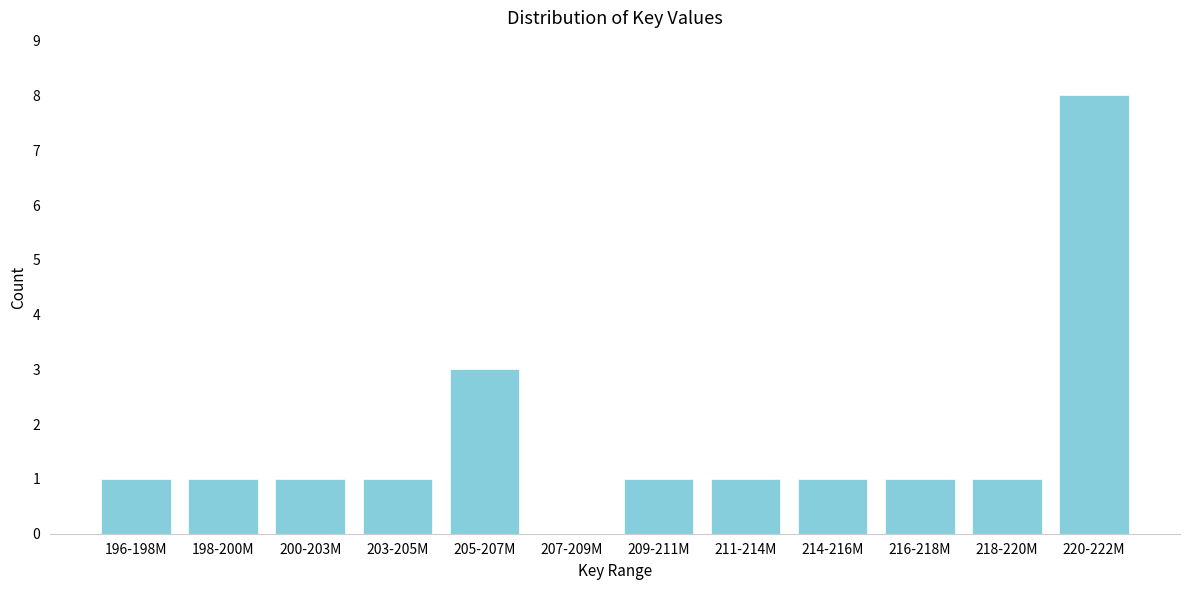

Reading left to right, transcribe all the data shown in this chart.

196-198M=1	198-200M=1	200-203M=1	203-205M=1	205-207M=3	207-209M=0	209-211M=1	211-214M=1	214-216M=1	216-218M=1	218-220M=1	220-222M=8